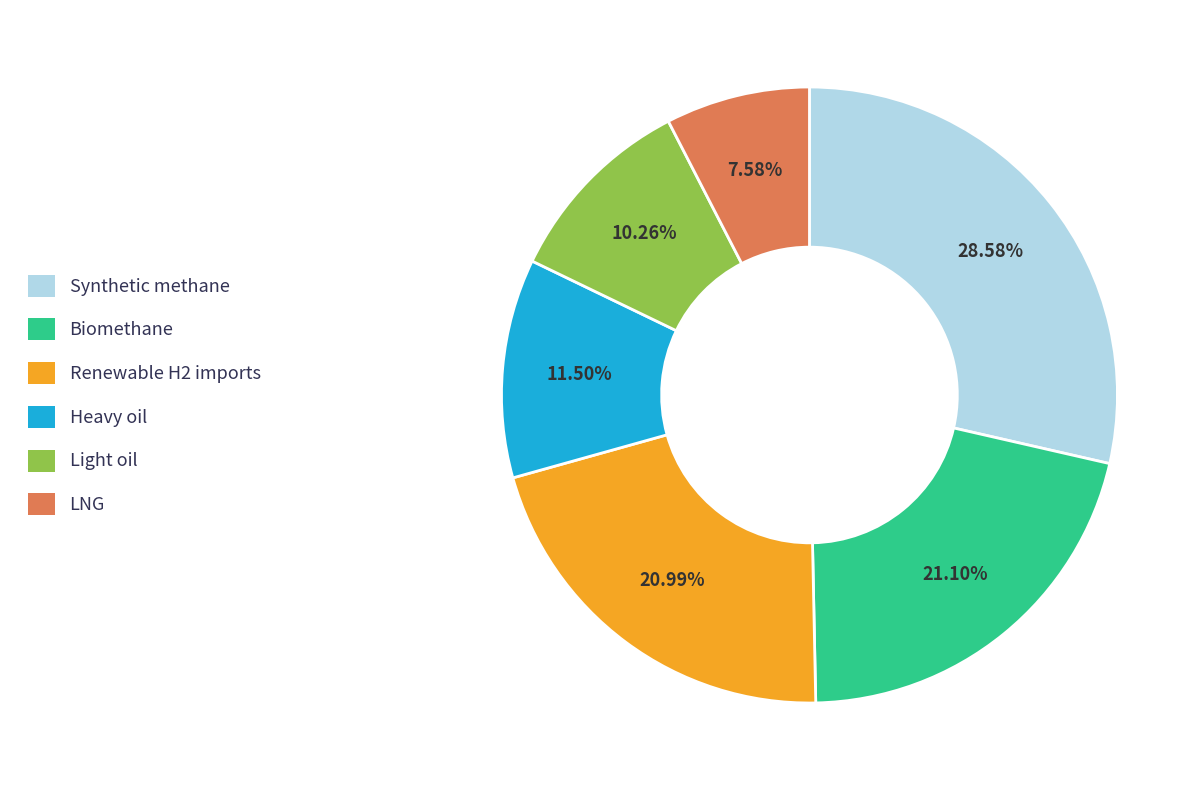

Does any single category account for the majority?

No